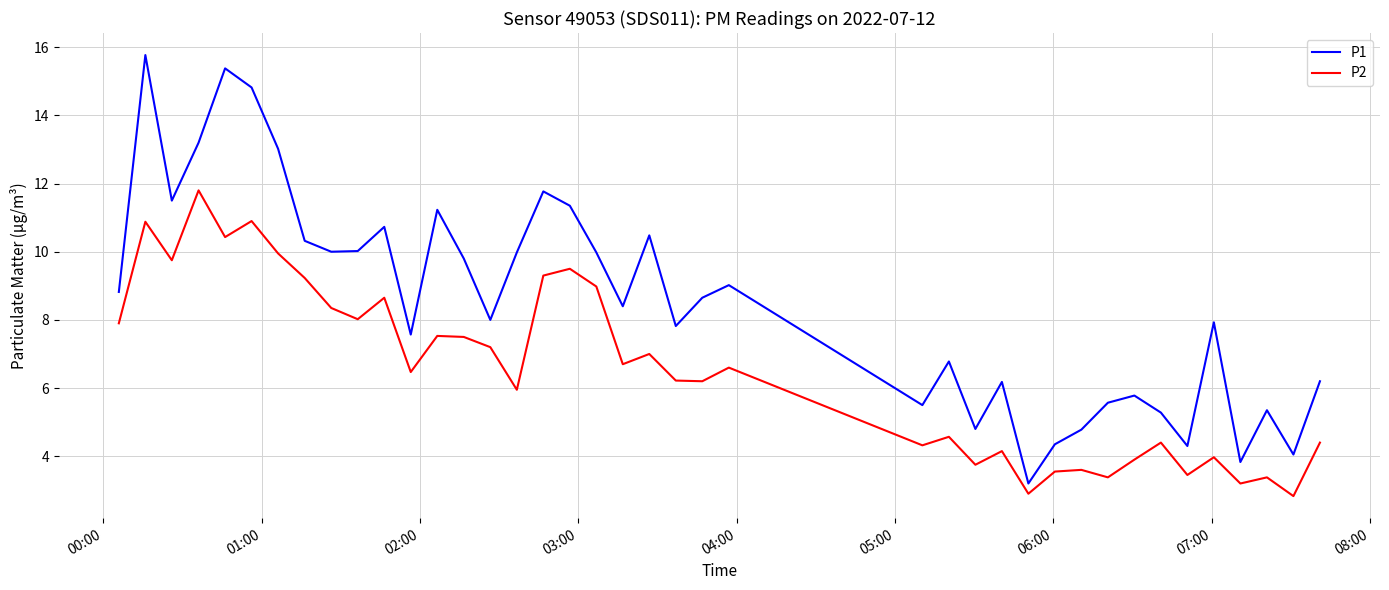

What is the difference between the second highest and minimum values in the P2 series?

8.1